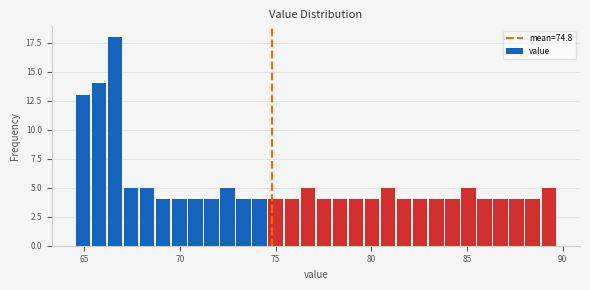

Read against the x-axis, roughly where is the centre of the tallest bar?

66.5